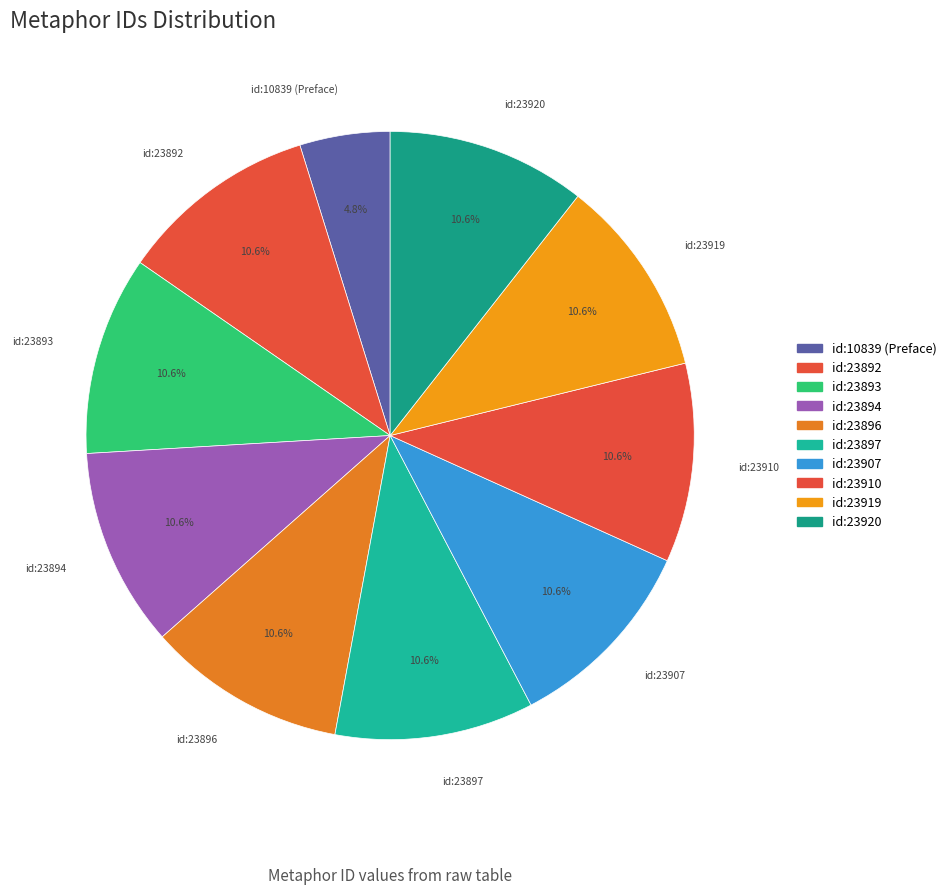

Is it true that id:23896 is 11% of the pie?

True